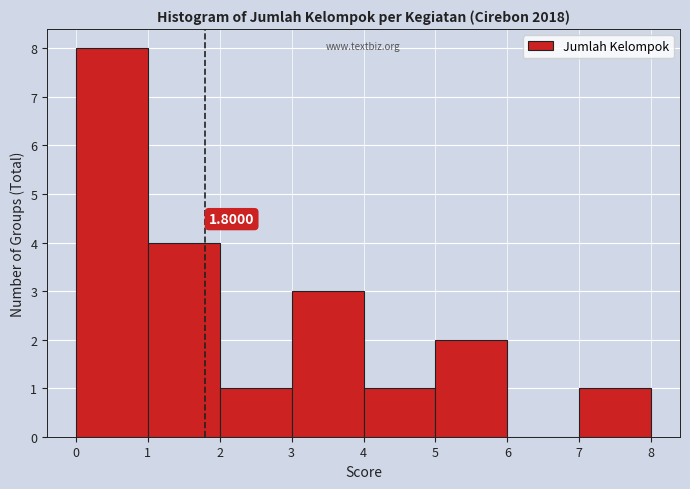

Which range on the x-axis has the tallest bar?

0 to 1